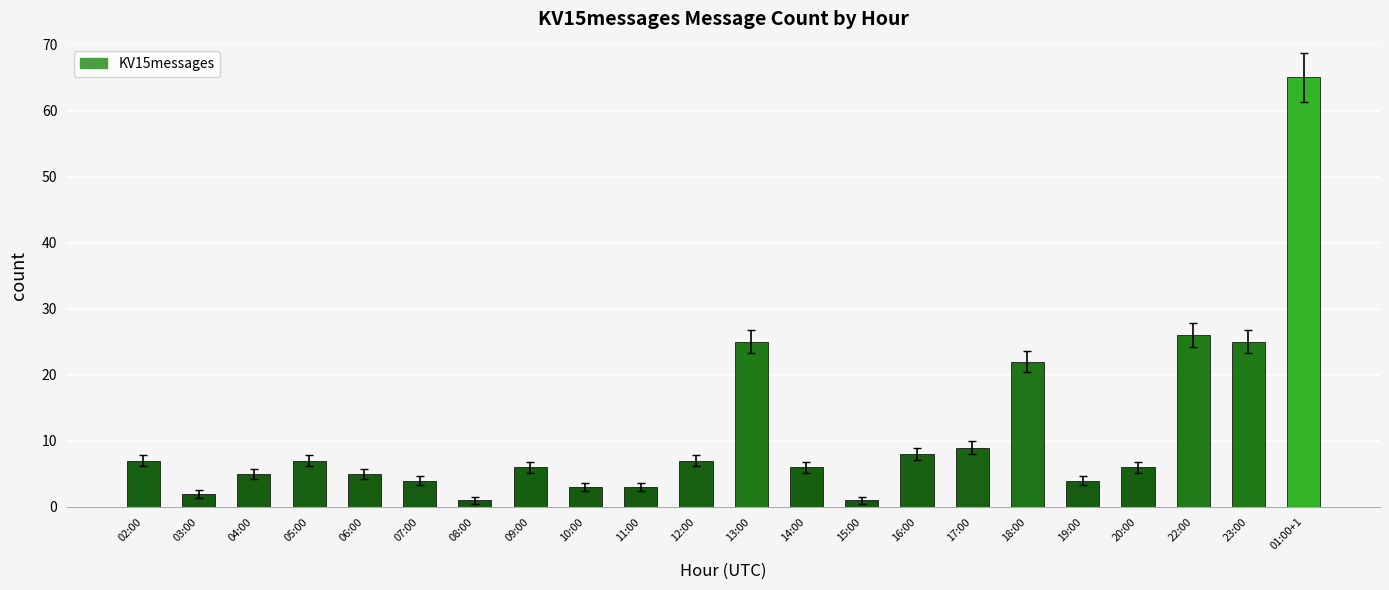

The chart shows a value of 8 at 16:00. True or false?

True